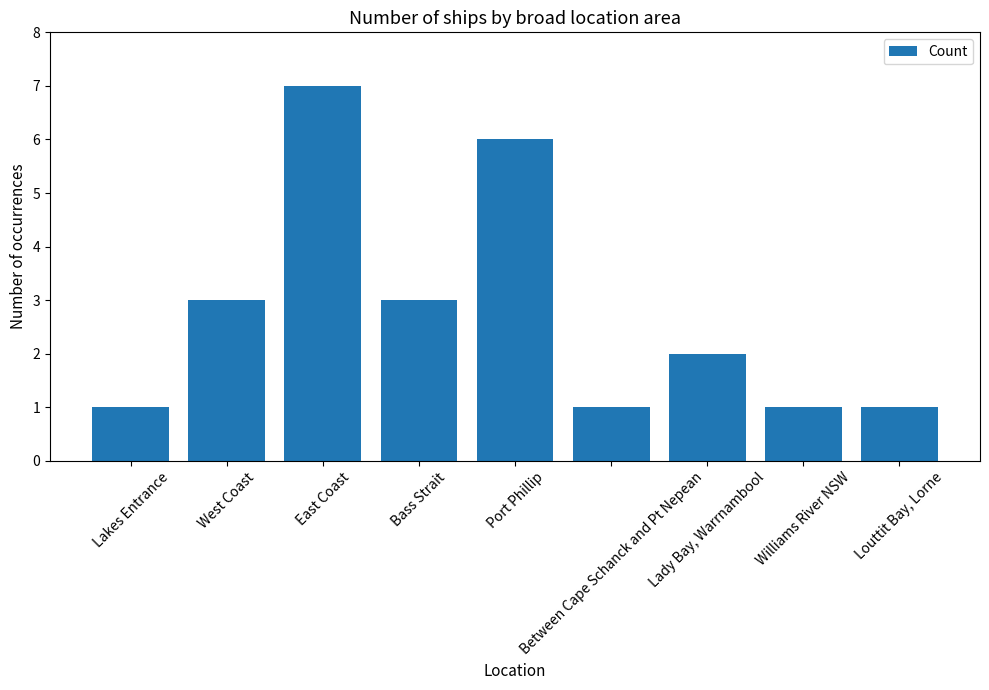

What is the greatest value displayed?

7